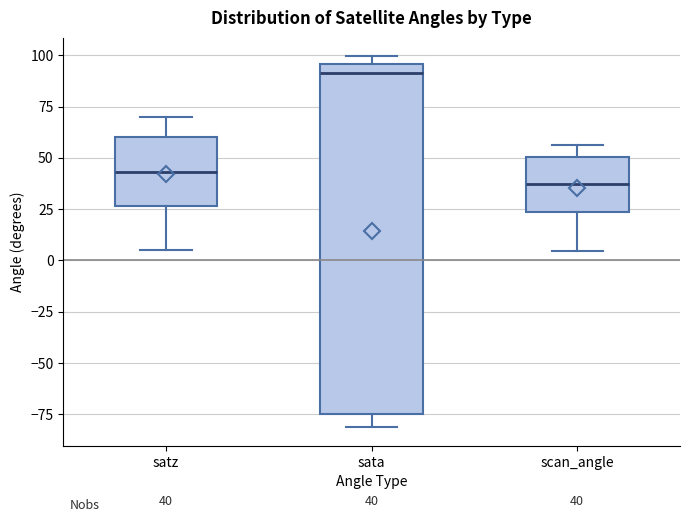

Which box's median line is the lowest?

scan_angle